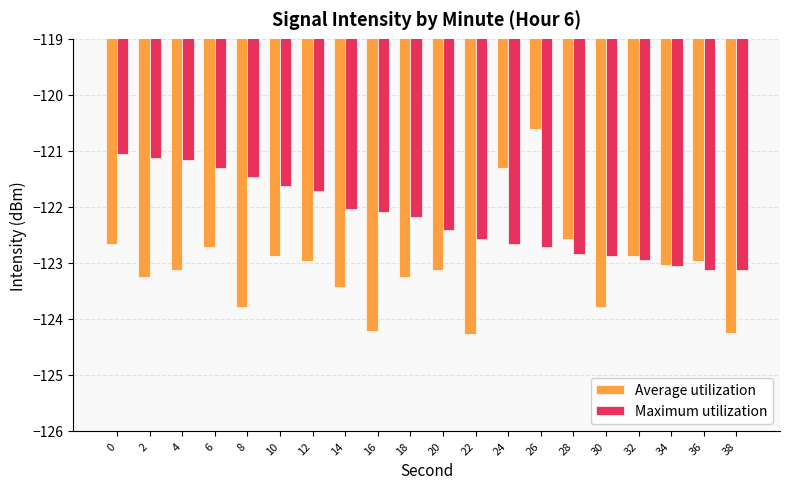

Which series changed the most between 0 and 34?

Maximum utilization